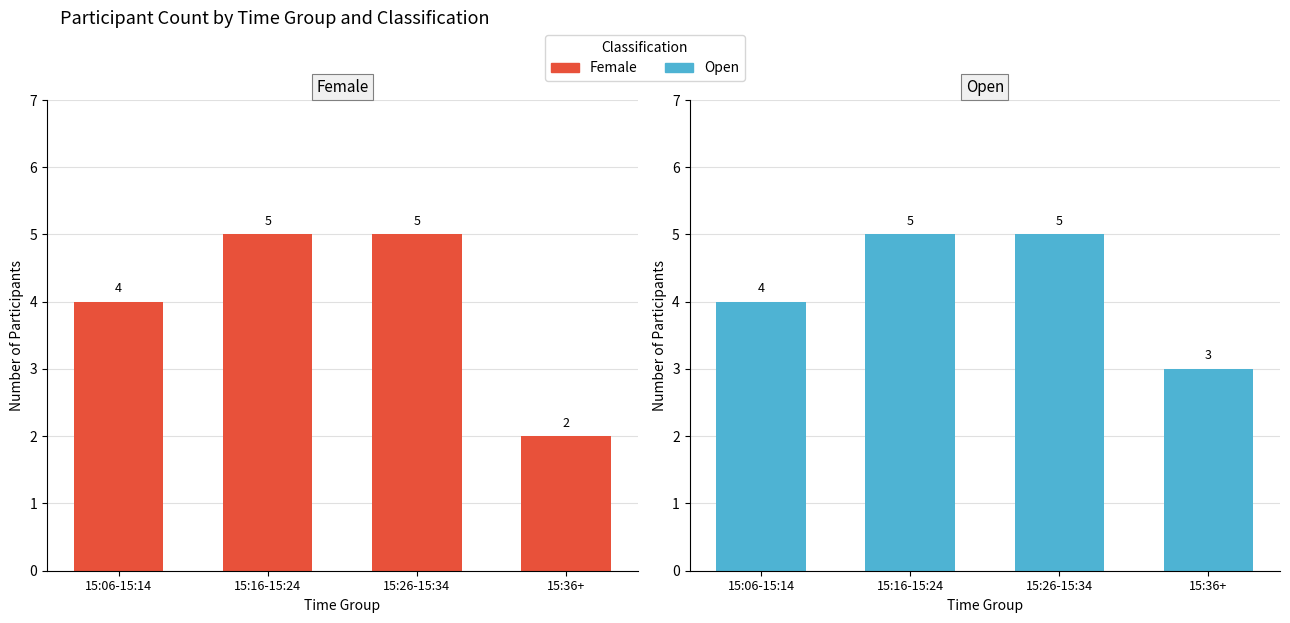

Reading left to right, list all the values displayed in this chart.

Female: 15:06-15:14=4	15:16-15:24=5	15:26-15:34=5	15:36+=2
Open: 15:06-15:14=4	15:16-15:24=5	15:26-15:34=5	15:36+=3